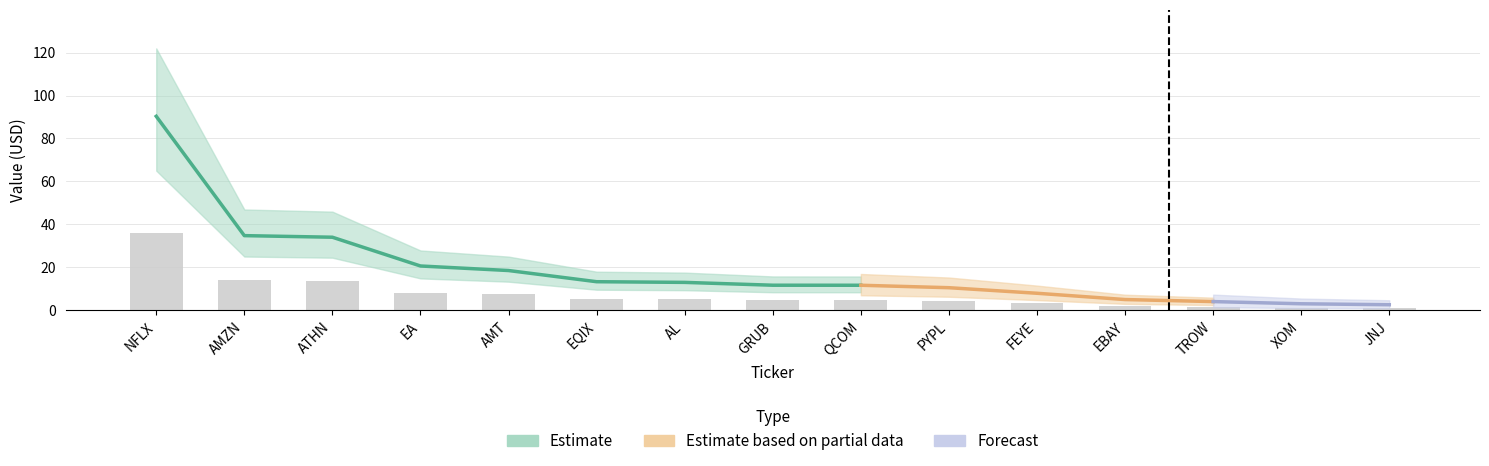

Is it true that the value at AL is 7.3?

False